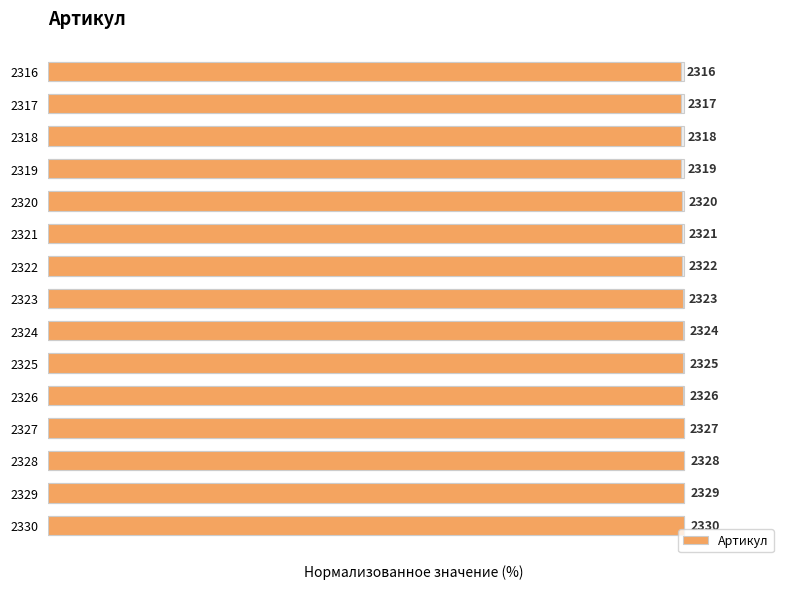

What is the difference between the maximum and minimum values?

0.6